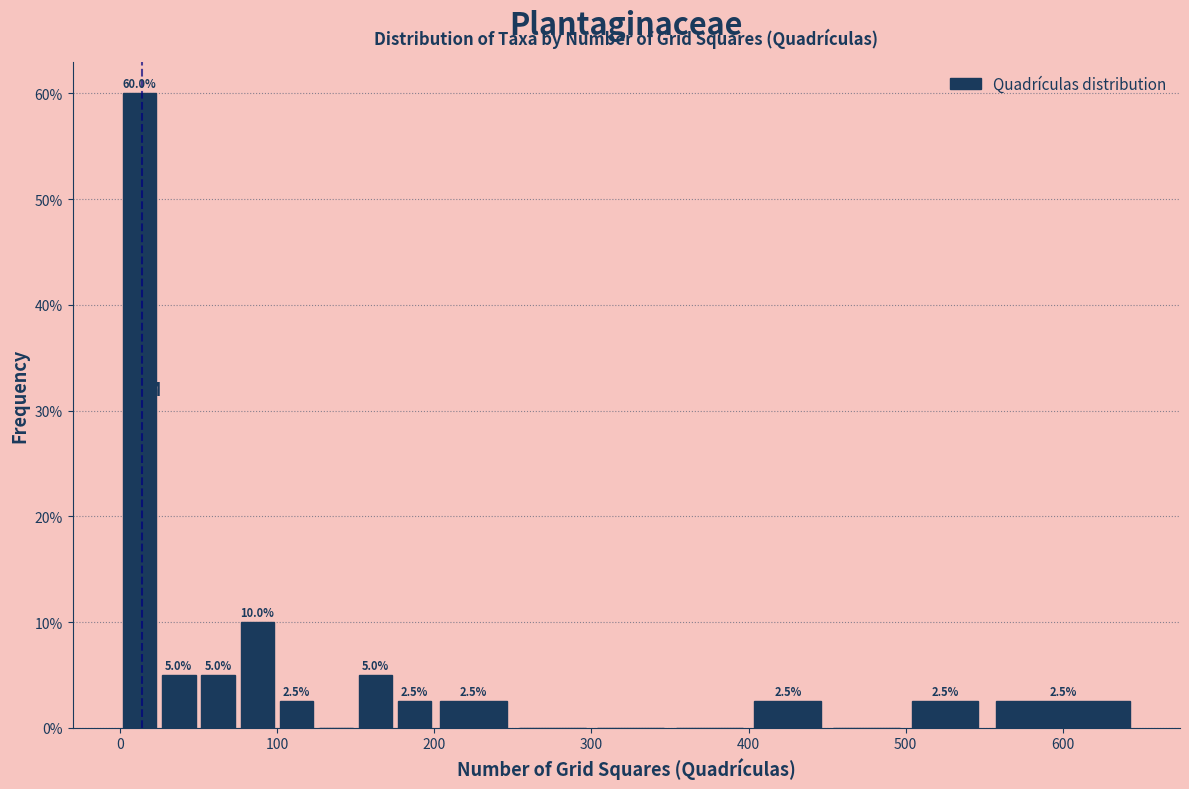

Around what value on the x-axis is the tallest bar? Give the approximate position of its centre, as read against the axis.

10